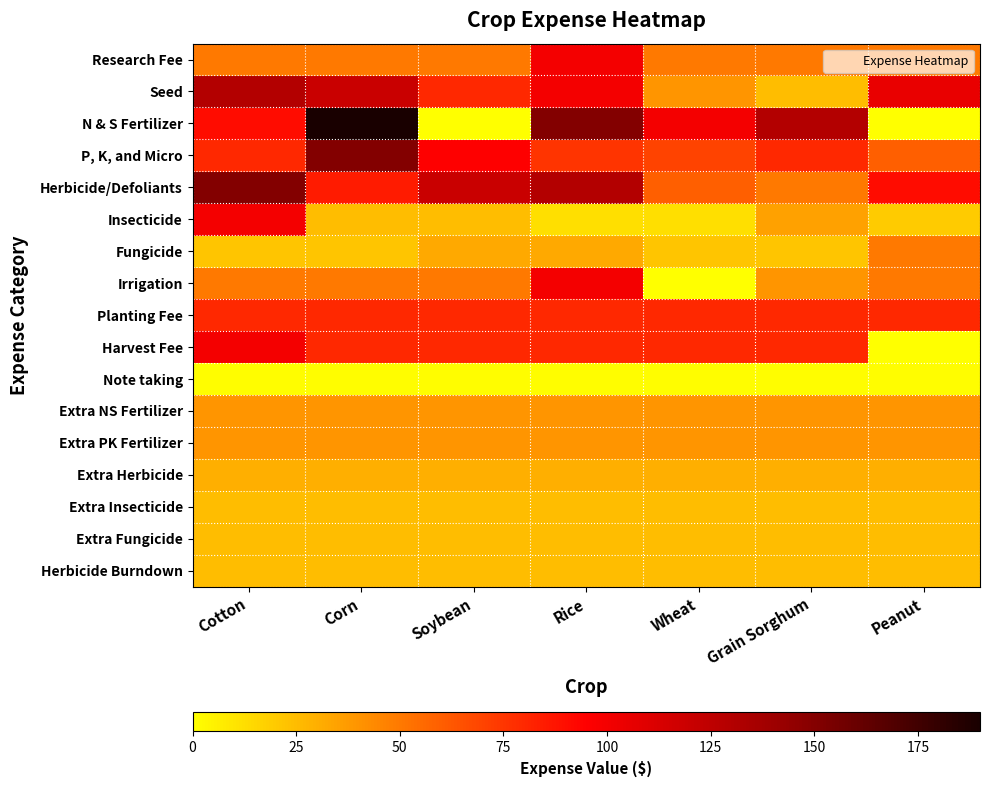

Reading right to left, what are all the values shown in this chart?

Research Fee: Peanut=50	Grain Sorghum=50	Wheat=50	Rice=100	Soybean=50	Corn=50	Cotton=50
Seed: Peanut=105	Grain Sorghum=25	Wheat=40	Rice=100	Soybean=80	Corn=120	Cotton=130
N & S Fertilizer: Peanut=0	Grain Sorghum=130	Wheat=100	Rice=150	Soybean=0	Corn=190	Cotton=90
P, K, and Micro: Peanut=60	Grain Sorghum=80	Wheat=70	Rice=75	Soybean=95	Corn=150	Cotton=80
Herbicide/Defoliants: Peanut=90	Grain Sorghum=50	Wheat=60	Rice=130	Soybean=120	Corn=85	Cotton=150
Insecticide: Peanut=20	Grain Sorghum=35	Wheat=12	Rice=12	Soybean=25	Corn=25	Cotton=100
Fungicide: Peanut=50	Grain Sorghum=22	Wheat=22	Rice=32	Soybean=32	Corn=22	Cotton=22
Irrigation: Peanut=50	Grain Sorghum=40	Wheat=0	Rice=100	Soybean=50	Corn=50	Cotton=50
Planting Fee: Peanut=80	Grain Sorghum=80	Wheat=80	Rice=80	Soybean=80	Corn=80	Cotton=80
Harvest Fee: Peanut=0	Grain Sorghum=80	Wheat=80	Rice=80	Soybean=80	Corn=80	Cotton=100
Note taking: Peanut=1	Grain Sorghum=1	Wheat=1	Rice=1	Soybean=1	Corn=1	Cotton=1
Extra NS Fertilizer: Peanut=40	Grain Sorghum=40	Wheat=40	Rice=40	Soybean=40	Corn=40	Cotton=40
Extra PK Fertilizer: Peanut=40	Grain Sorghum=40	Wheat=40	Rice=40	Soybean=40	Corn=40	Cotton=40
Extra Herbicide: Peanut=30	Grain Sorghum=30	Wheat=30	Rice=30	Soybean=30	Corn=30	Cotton=30
Extra Insecticide: Peanut=25	Grain Sorghum=25	Wheat=25	Rice=25	Soybean=25	Corn=25	Cotton=25
Extra Fungicide: Peanut=25	Grain Sorghum=25	Wheat=25	Rice=25	Soybean=25	Corn=25	Cotton=25
Herbicide Burndown: Peanut=25	Grain Sorghum=25	Wheat=25	Rice=25	Soybean=25	Corn=25	Cotton=25